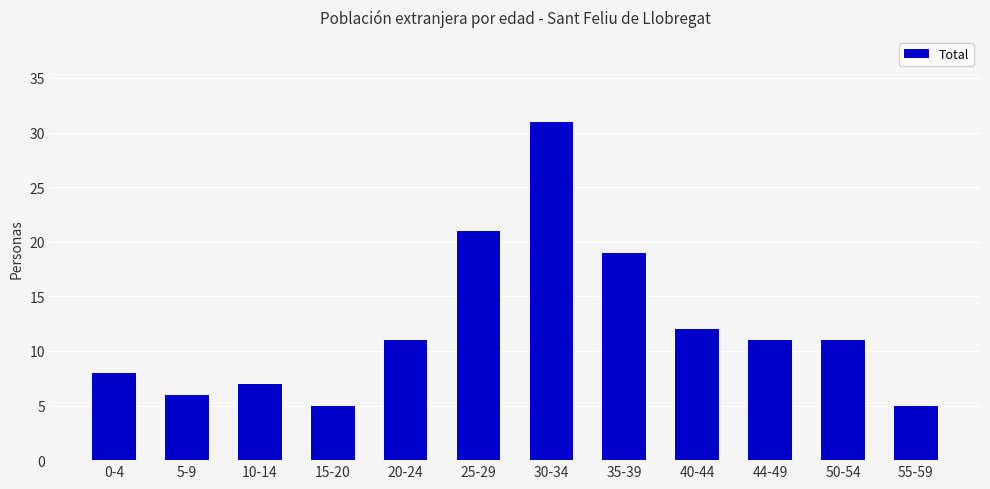

Between 20-24 and 15-20, which is larger?

20-24